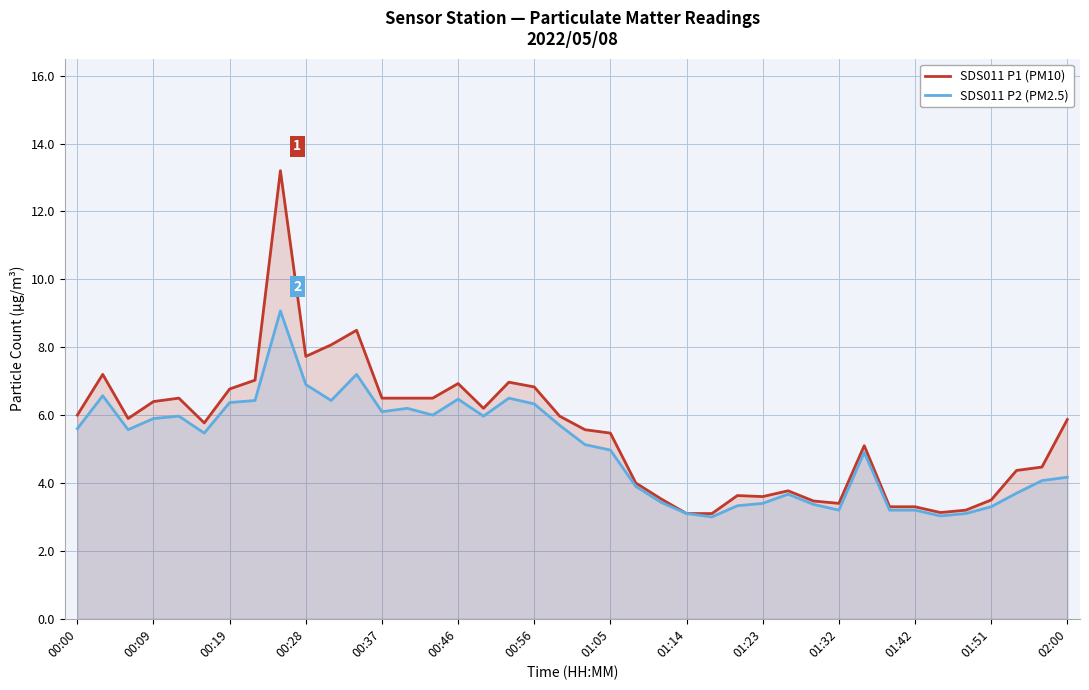

What is the highest value of the SDS011 P2 (PM2.5) series?

9.1